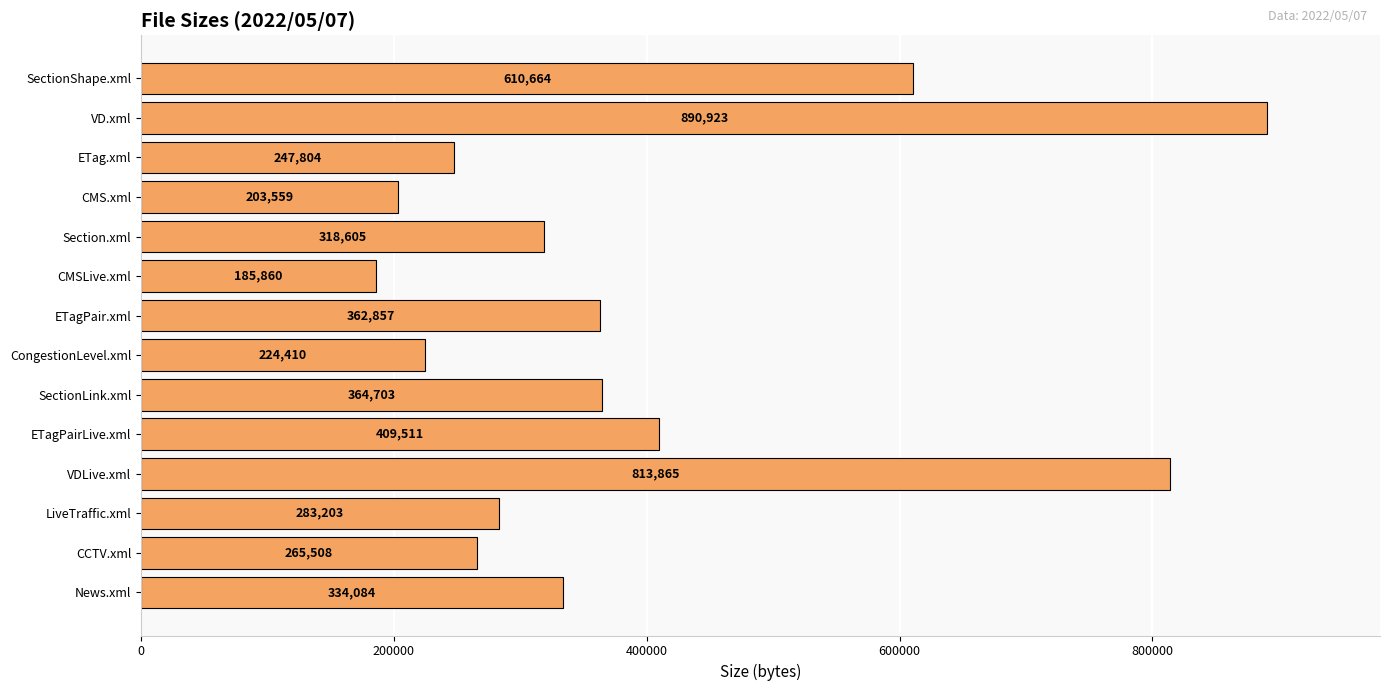

Is it true that the value at ETag.xml is 247804?

True